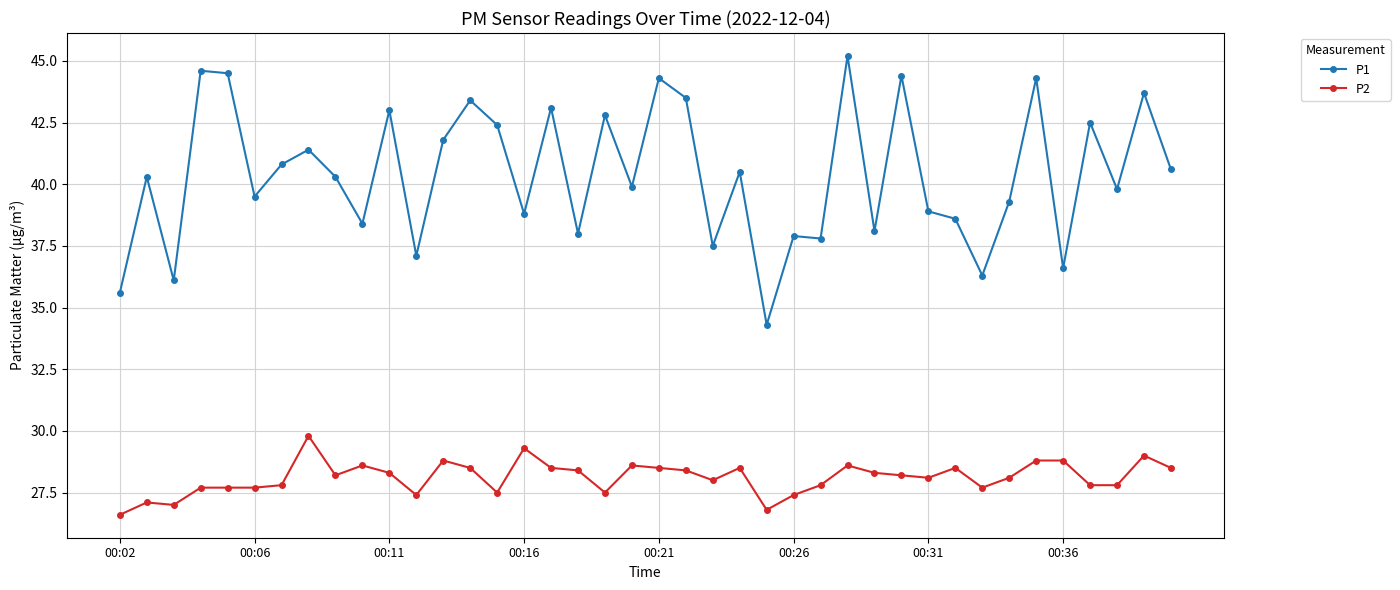

What is the difference between the second highest and minimum values in the P2 series?

2.7